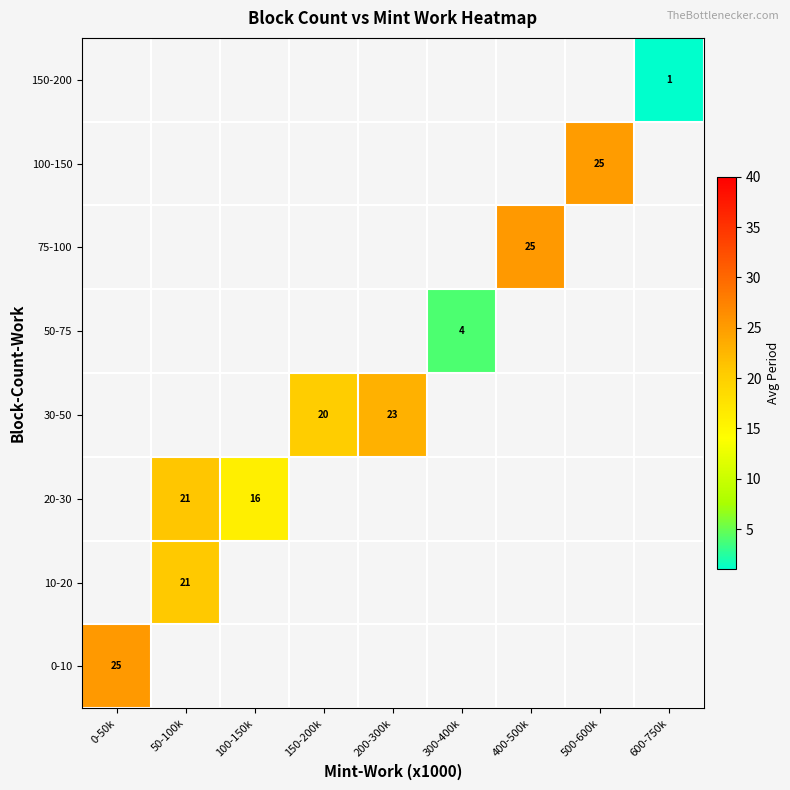

At how many categories does at least one series exceed 7?

7